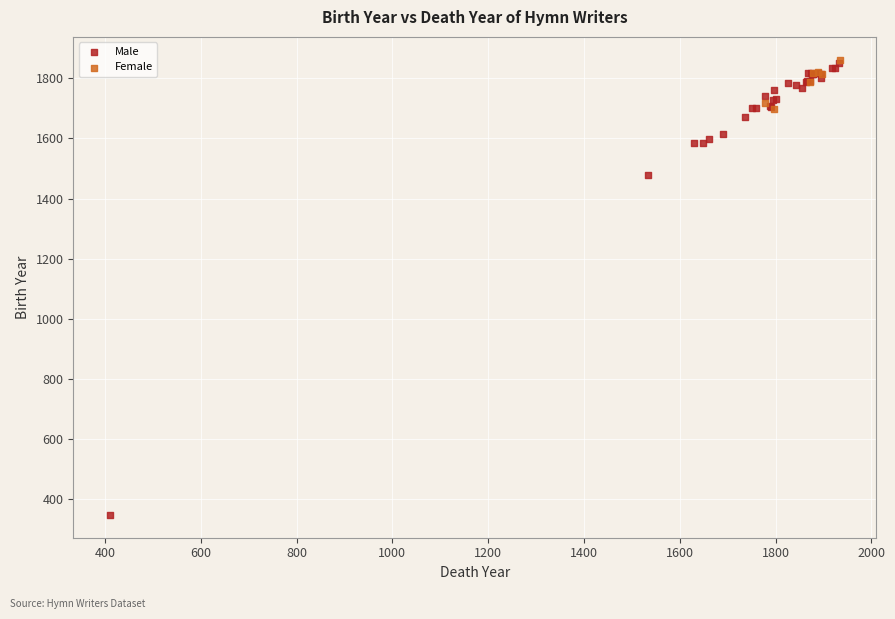

Which series has the widest spread of Y values?

Male